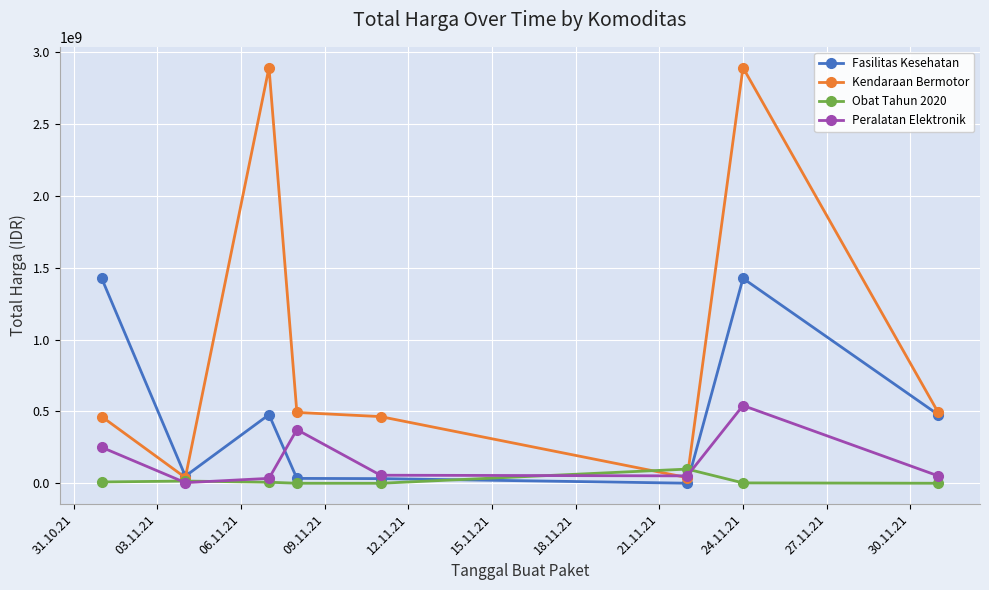

Which series has the widest spread of values?

Kendaraan Bermotor